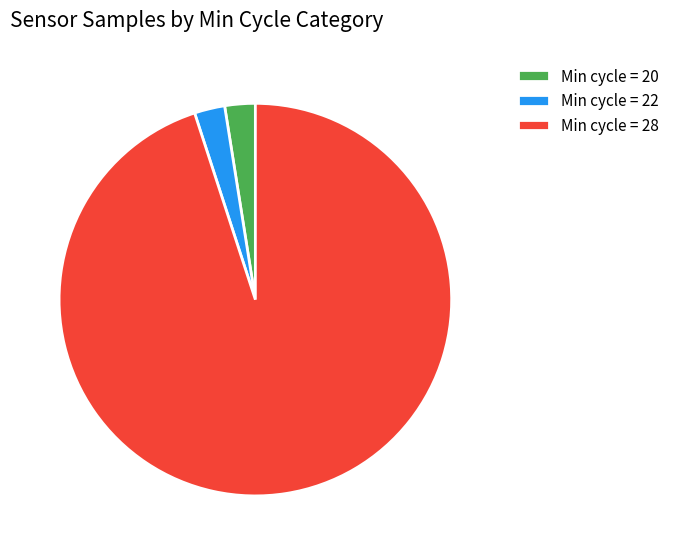

Approximately how many times larger is the value at Min cycle = 22 compared to Min cycle = 20?

1.0